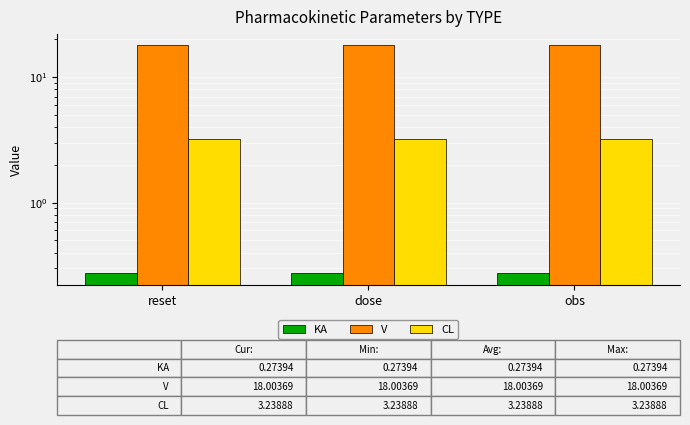

What is the greatest value displayed?

18.0